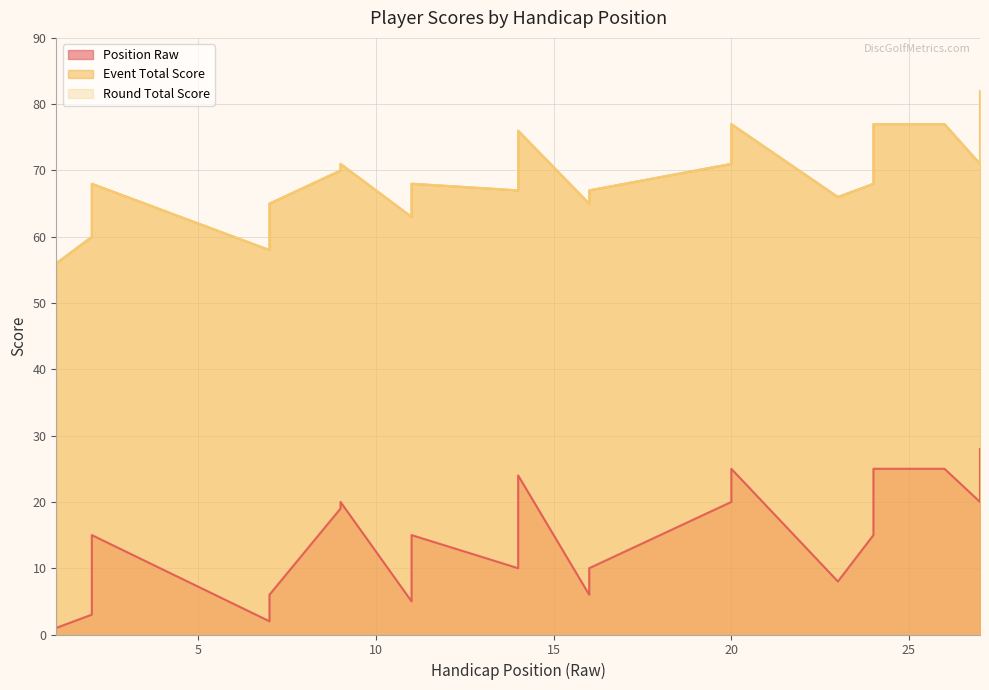

Where is position_raw nearest to the value 14?

2